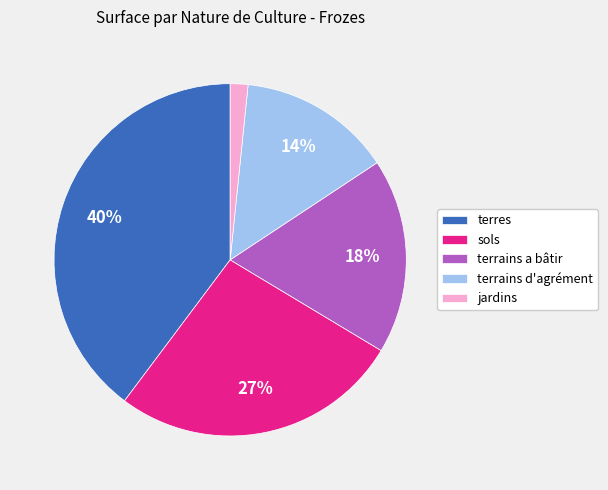

Do terrains d'agrément and sols together represent more than half of the pie?

No